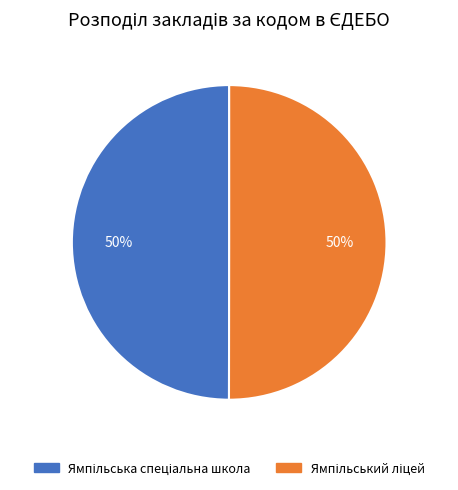

To the nearest percent, what is the average slice percentage?

50%